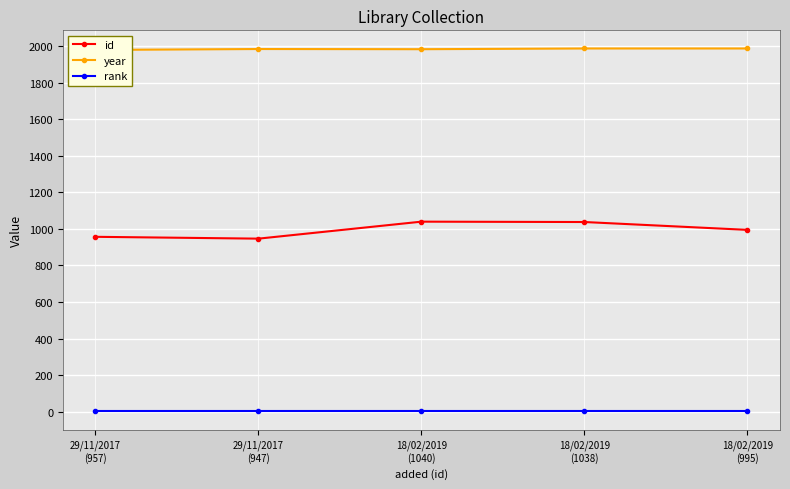

How many data points in id are above 995?

2